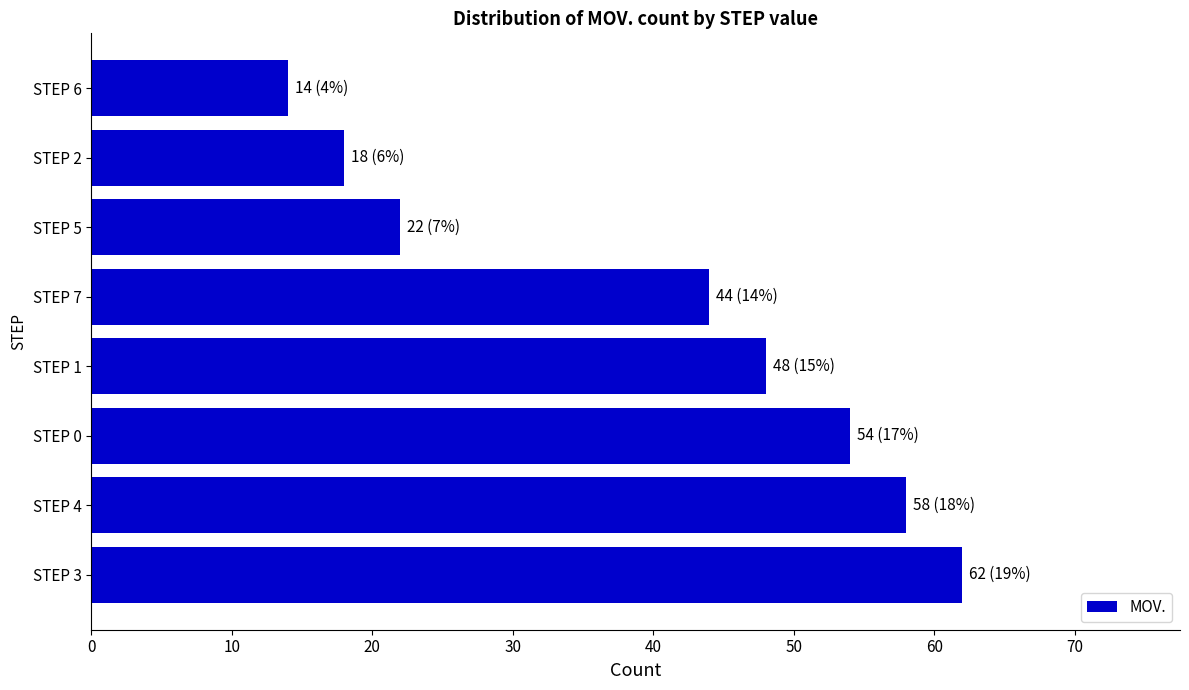

Which has a higher value, STEP 0 or STEP 2?

STEP 0